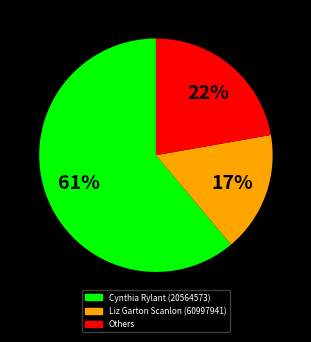

Is there a majority slice in this chart?

Yes